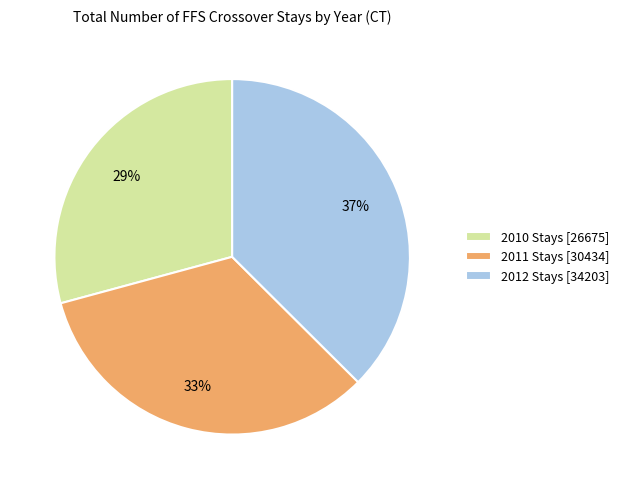

Approximately how many times larger is the value at 2010 Stays [26675] compared to 2011 Stays [30434]?

0.9